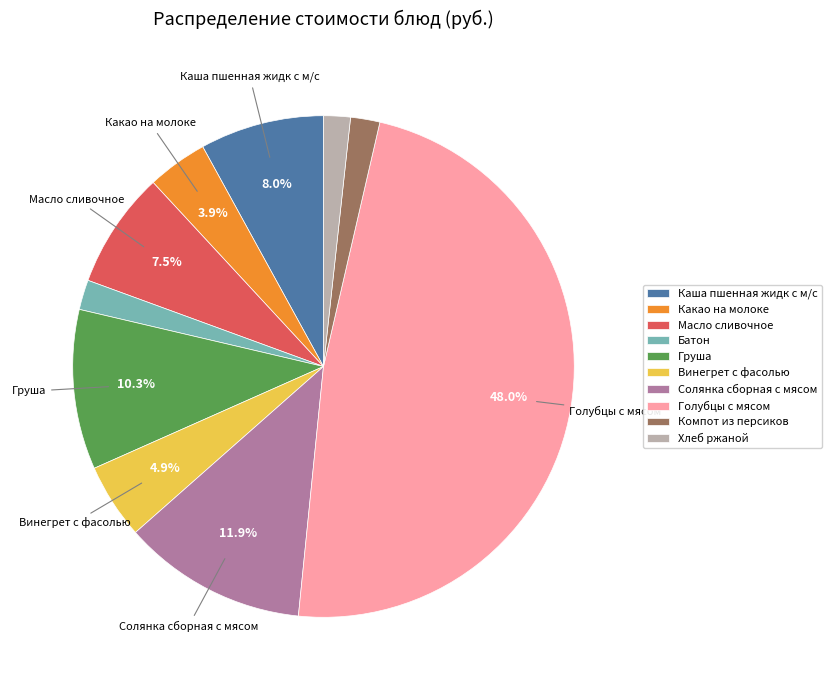

Which slice is the largest?

Голубцы с мясом